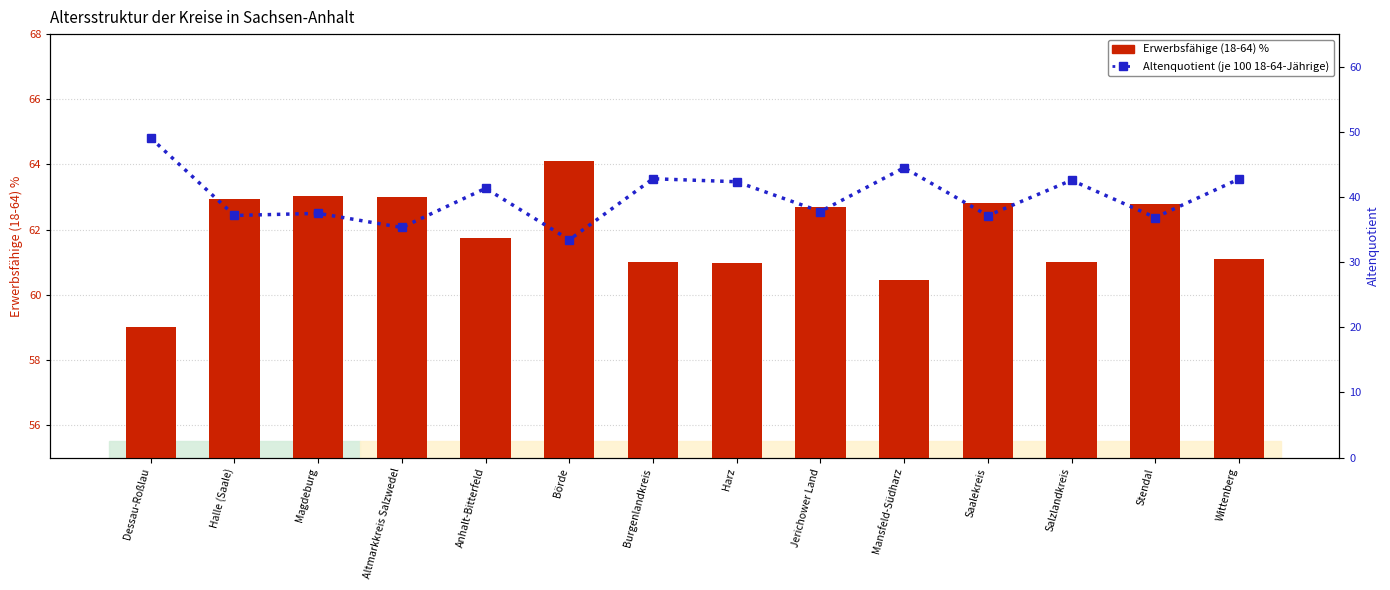

What is the average value of the Altenquotient (je 100 18-64-Jährige) series?

40.0